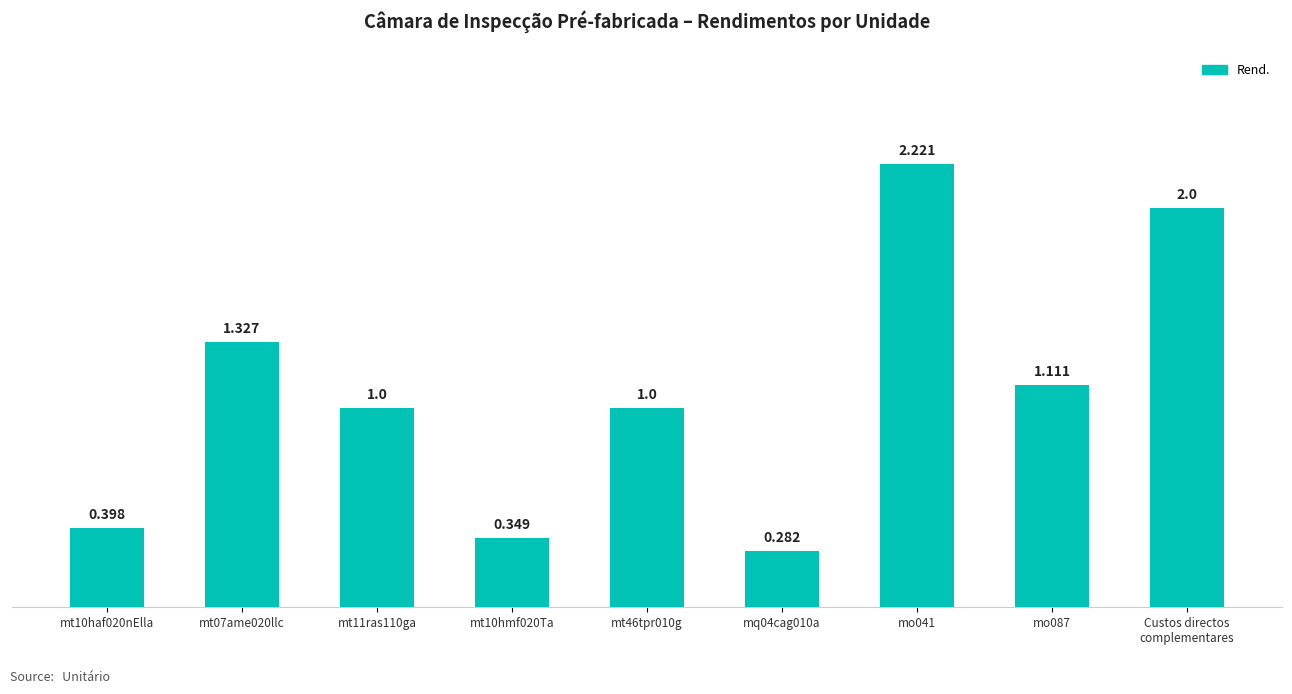

What is the value of the 3rd bar from the left?

1.0